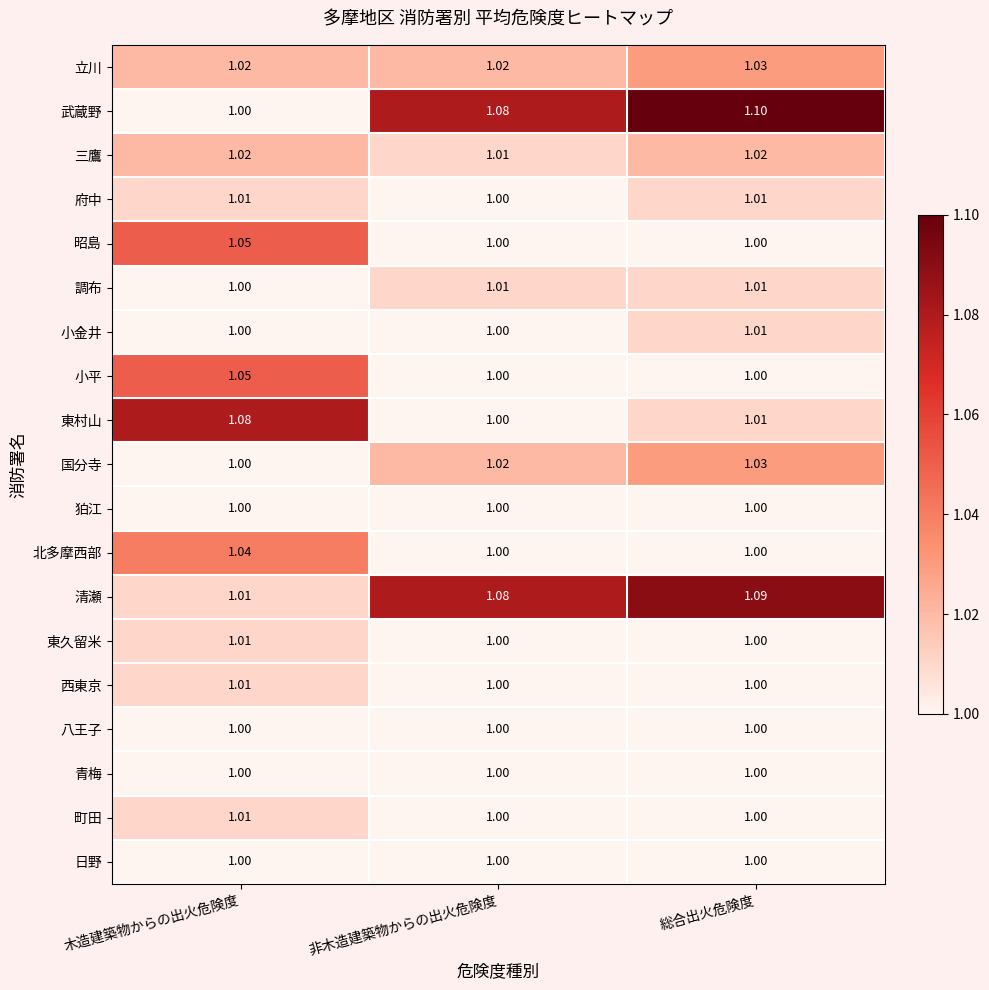

Which series has the widest spread of values?

武蔵野